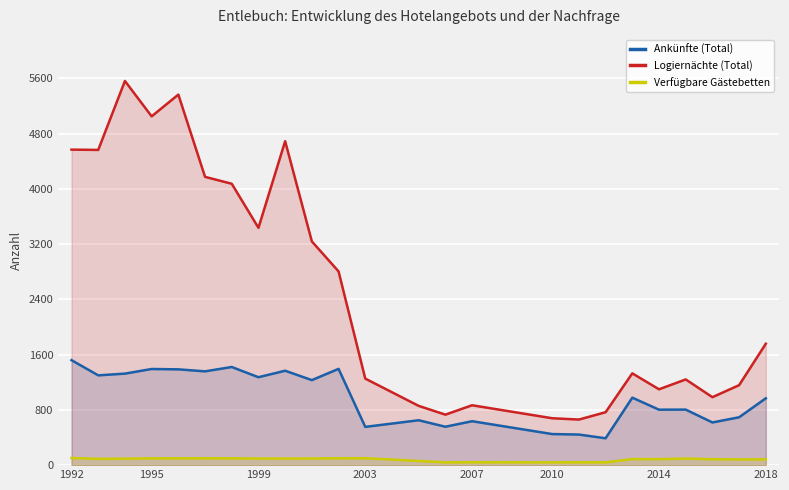

What is the maximum value shown in the chart?

5562